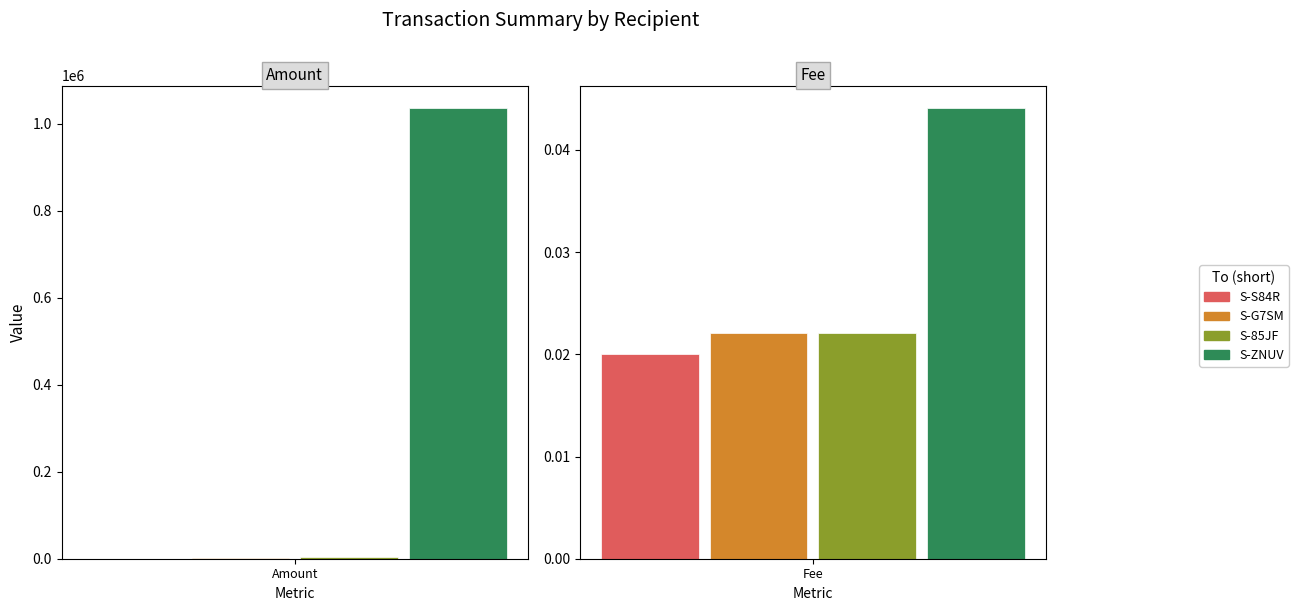

How many Fee values are between 0 and 1?

4